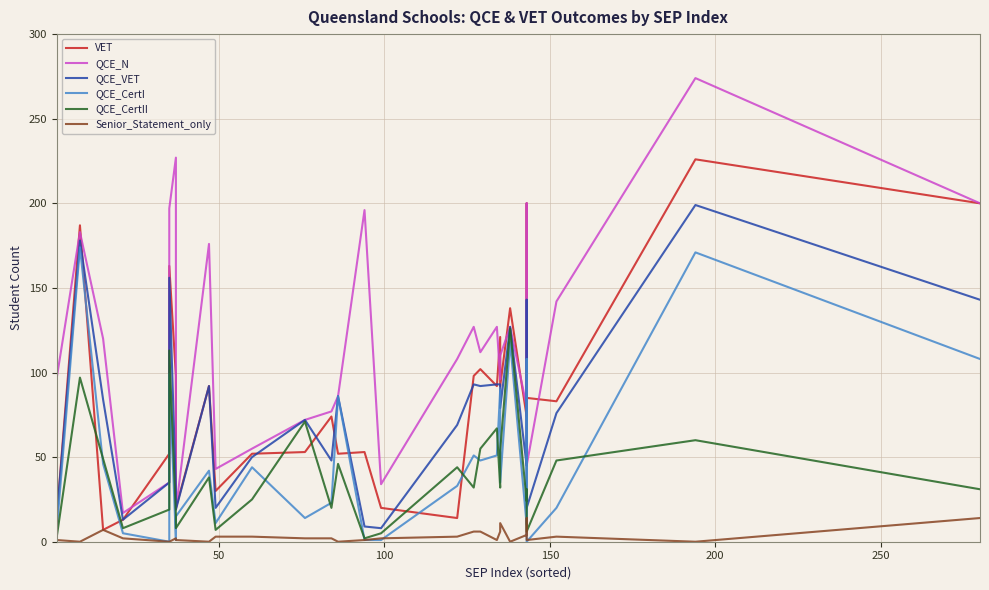

How many lines are shown in the chart?

6